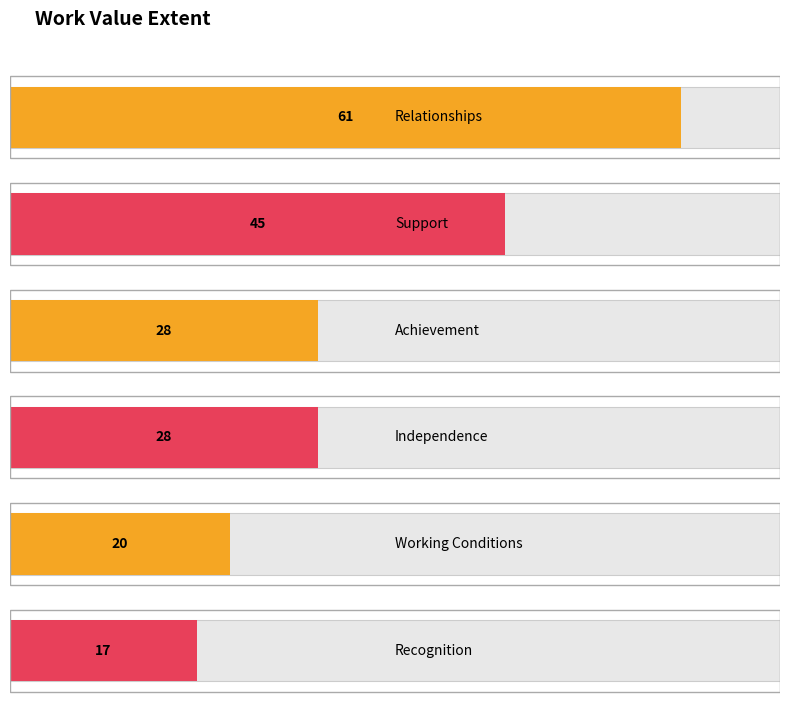

What is the sum of all values?

199